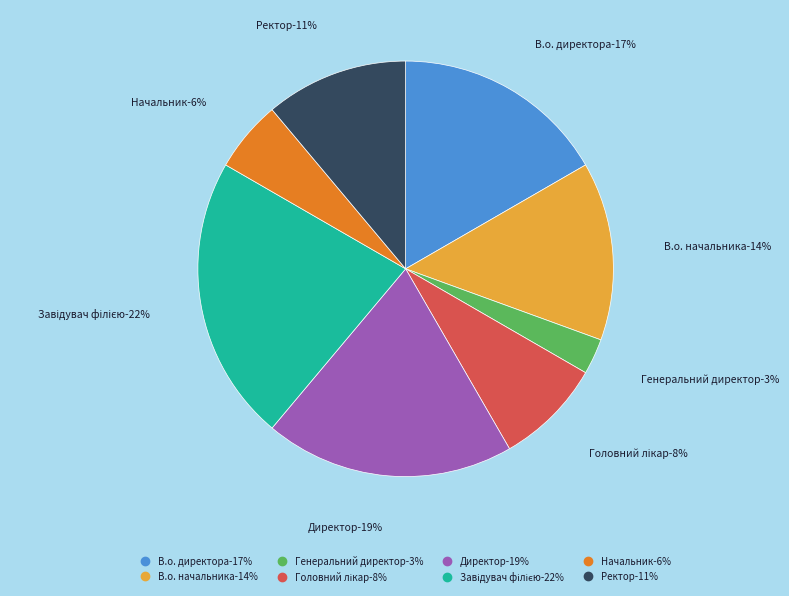

To the nearest percent, what is the average slice percentage?

12%